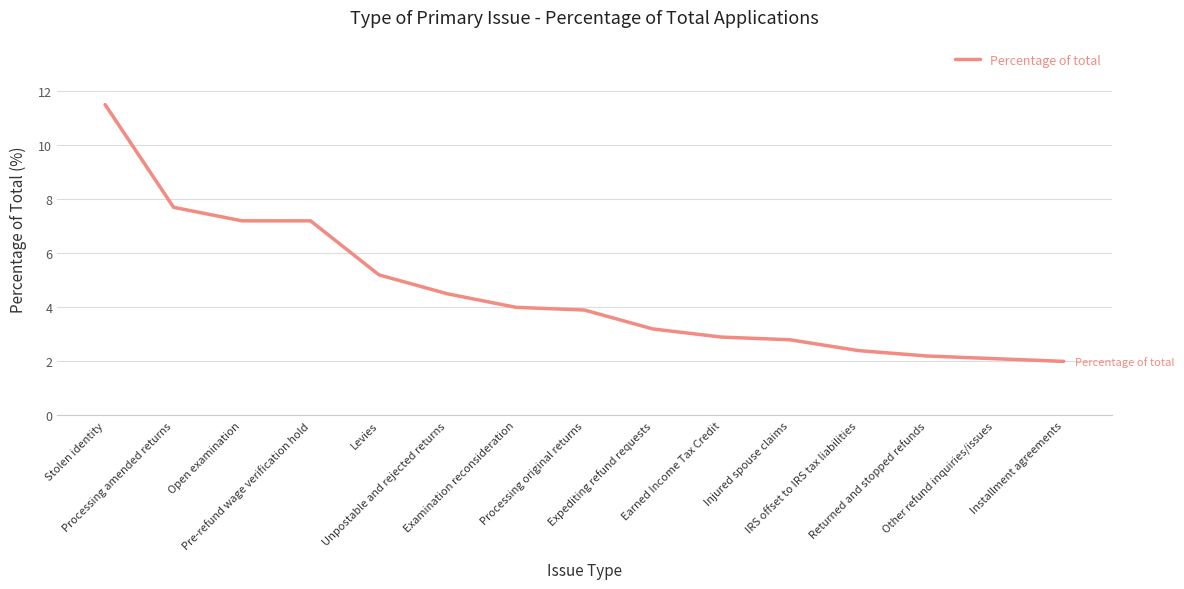

Which label corresponds to the largest value in the chart?

Stolen identity